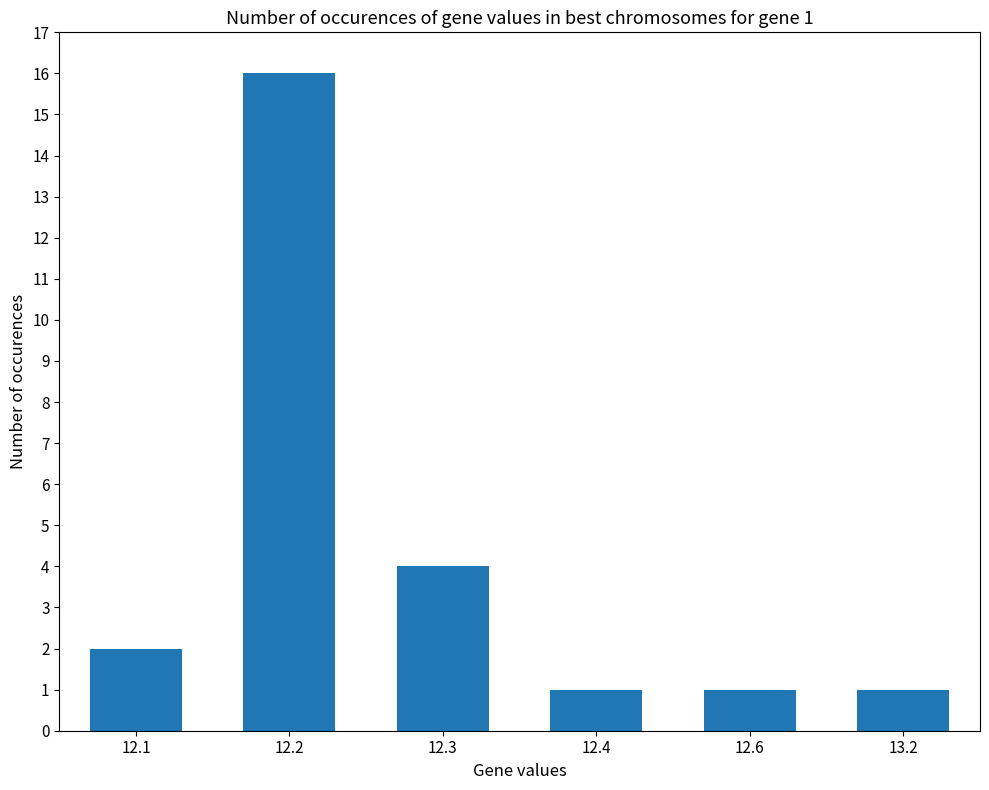

Reading left to right, what are all the values shown in this chart?

2	16	4	1	1	1